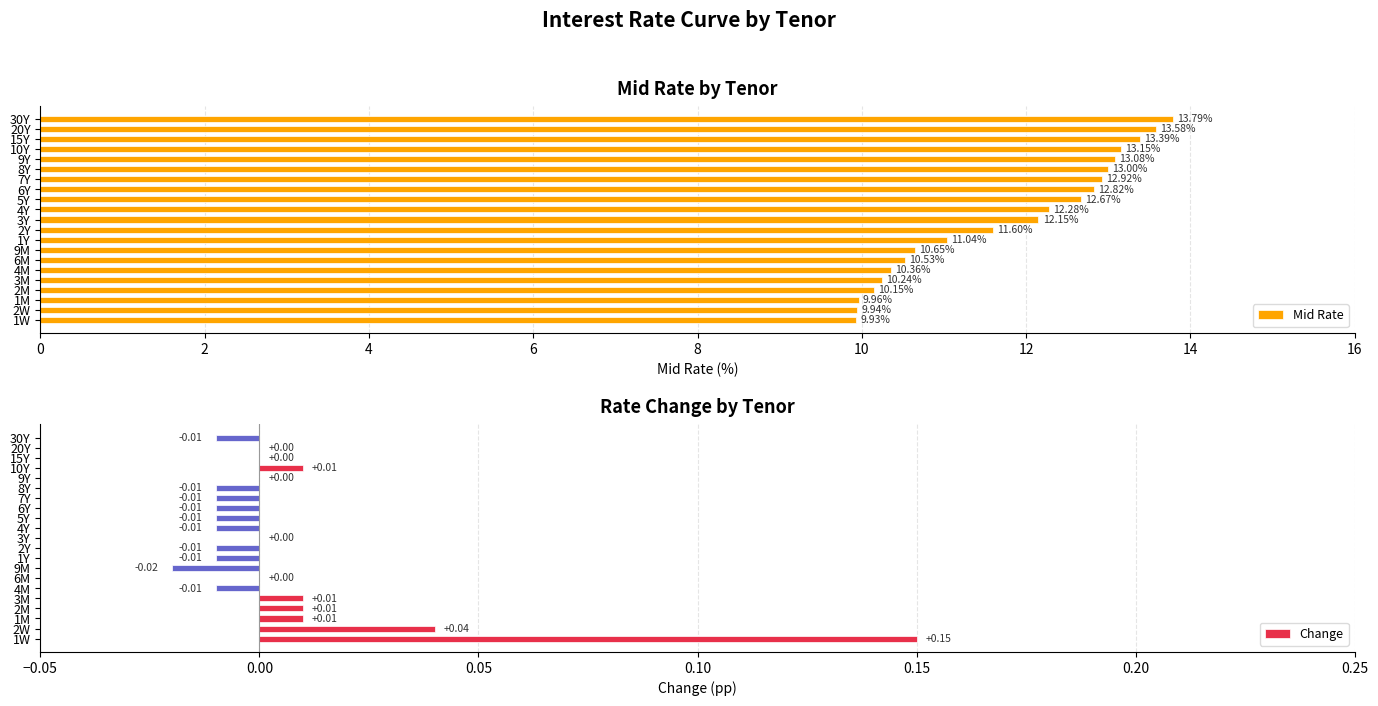

What is the difference between the maximum and minimum values in the Mid Rate series?

3.9